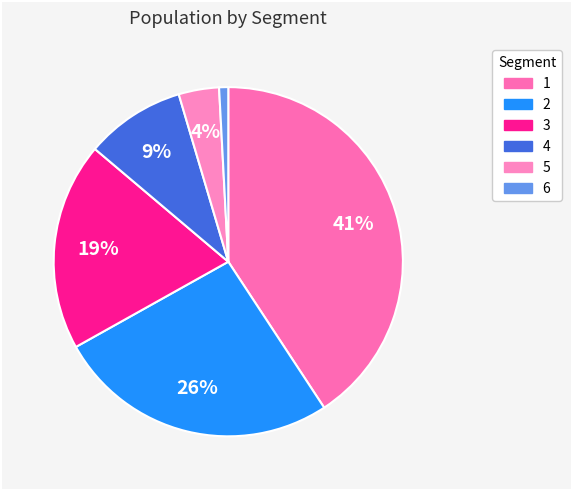

What percentage is NOT represented by 6?

99.2%